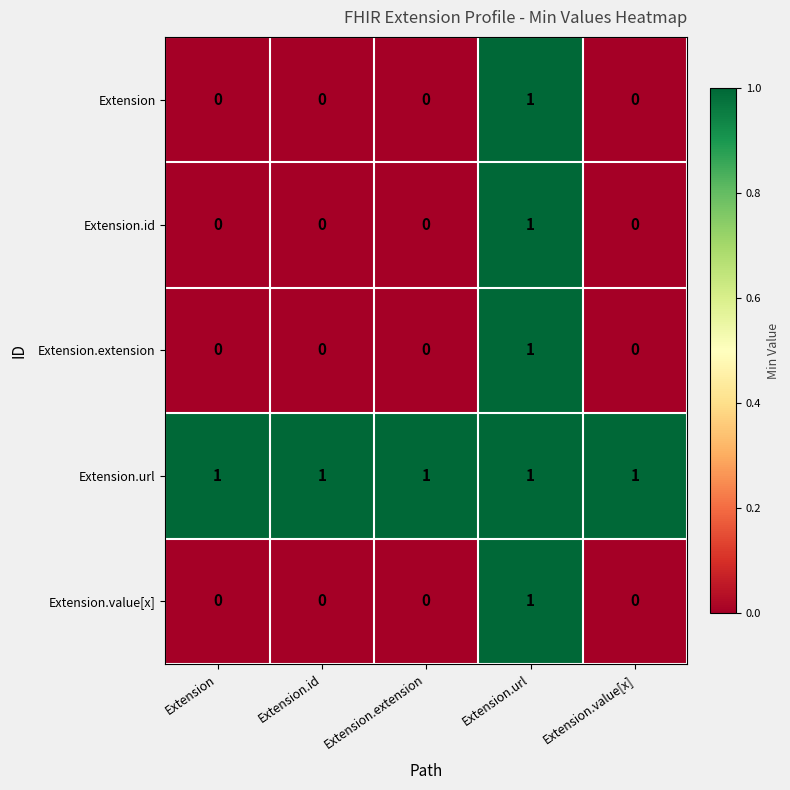

Count the Extension.extension values in the range 0 to 1.

5